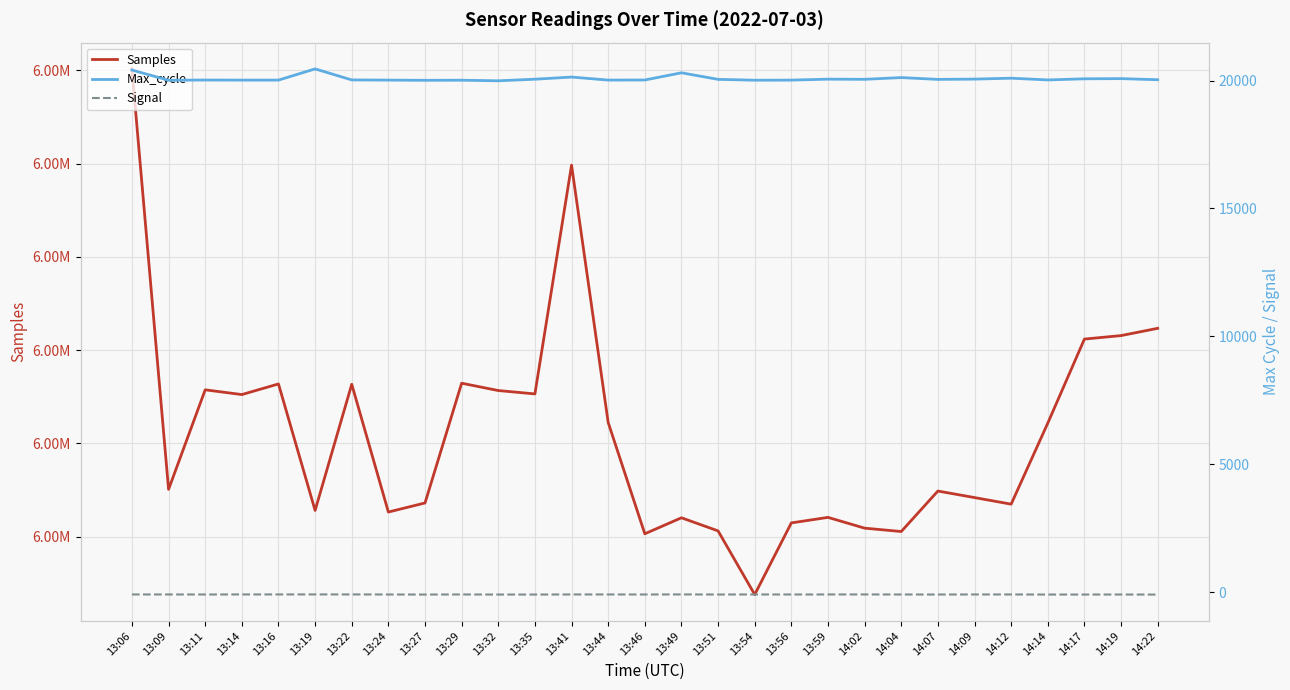

True or false: Signal has a value of -90 at 13:44.

True